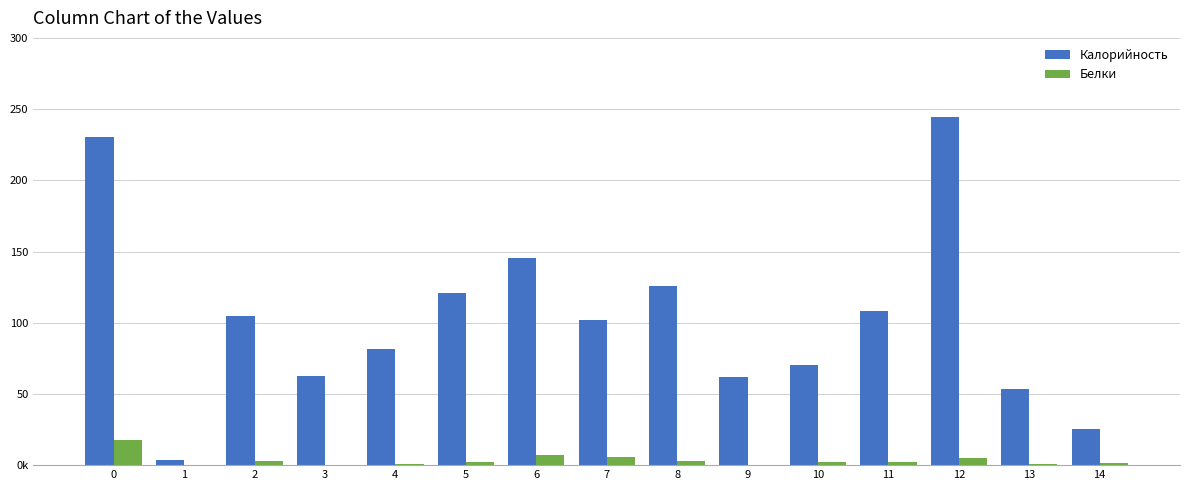

Are the bars grouped side by side (vs. stacked)?

Yes